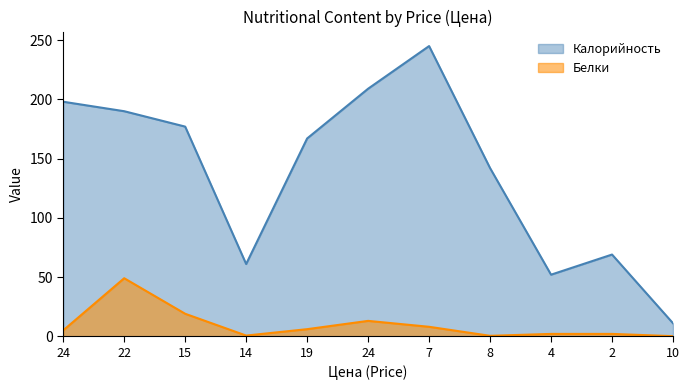

Rank the categories by Калорийность value from highest to lowest.

7, 24, 24, 22, 15, 19, 8, 2, 14, 4, 10